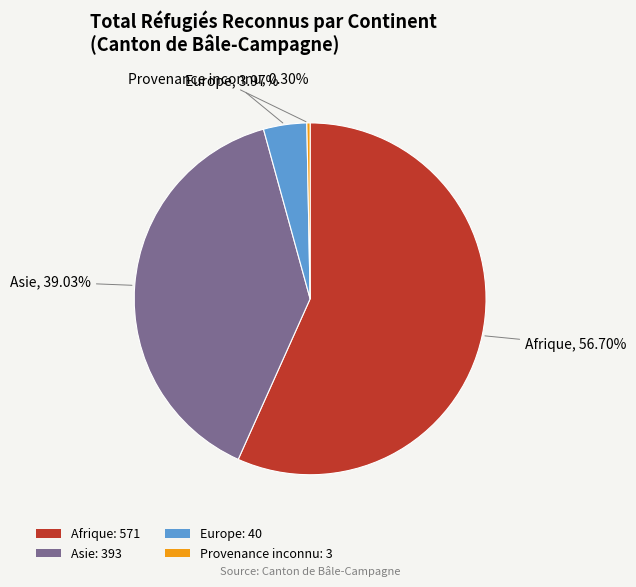

Does any single category account for the majority?

Yes